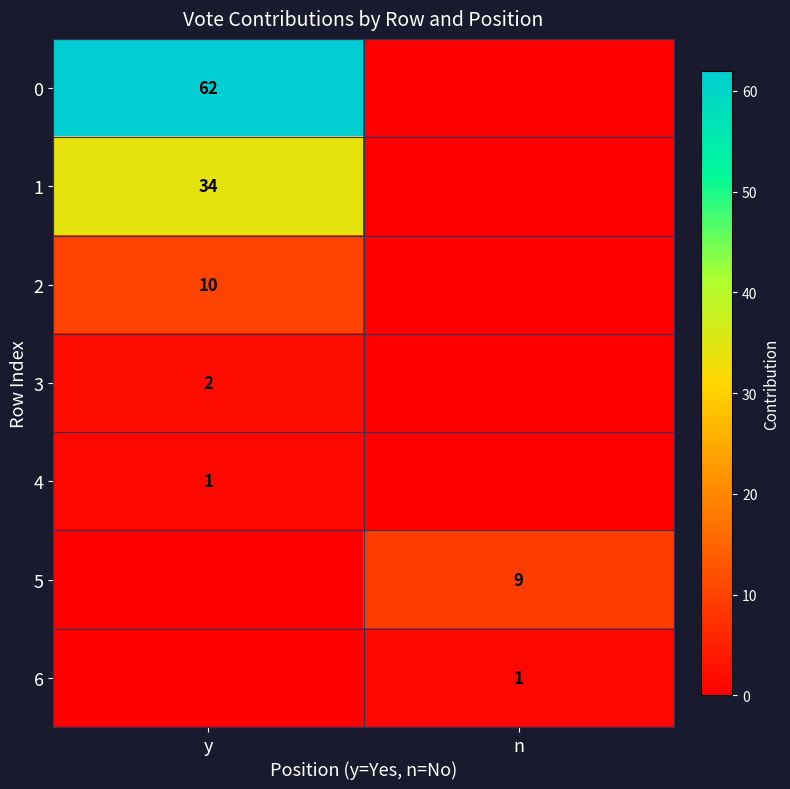

At which category is the sum across all series the highest?

y